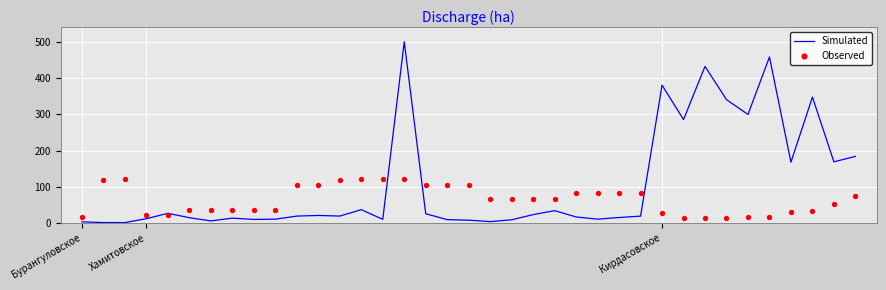

Which series has the largest Y range (max minus min)?

Simulated